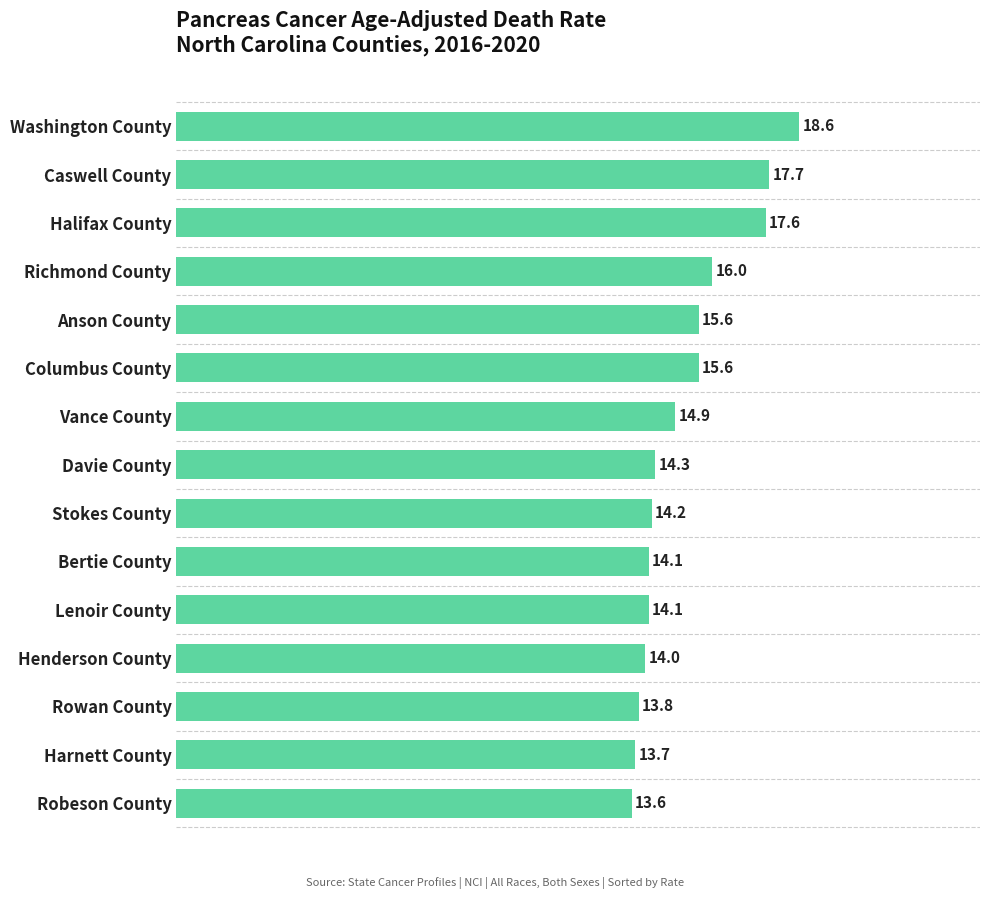

The value at Anson County is 9.7. True or false?

False